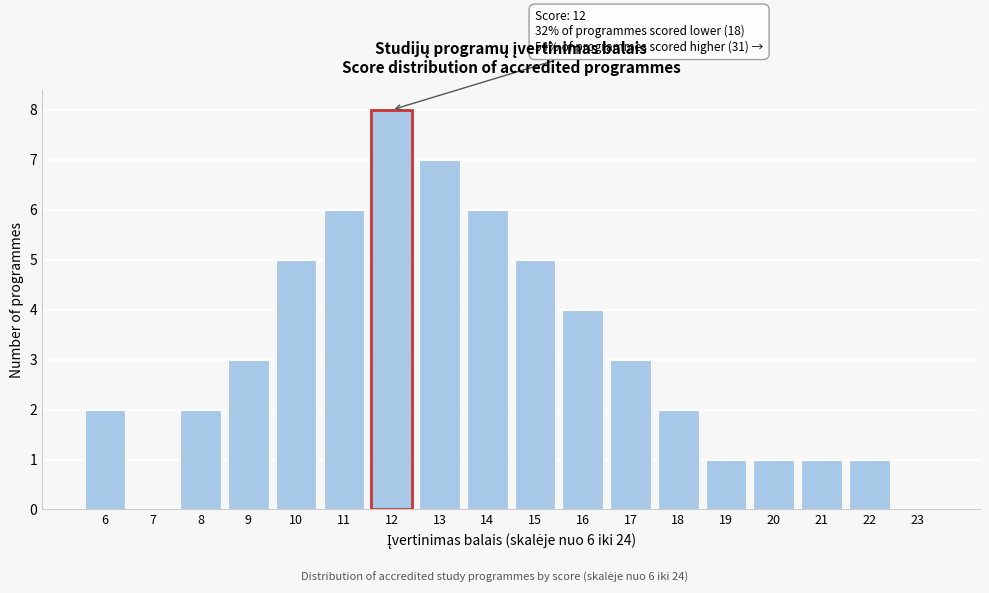

Reading left to right, transcribe all the data shown in this chart.

6=2	7=0	8=2	9=3	10=5	11=6	12=8	13=7	14=6	15=5	16=4	17=3	18=2	19=1	20=1	21=1	22=1	23=0